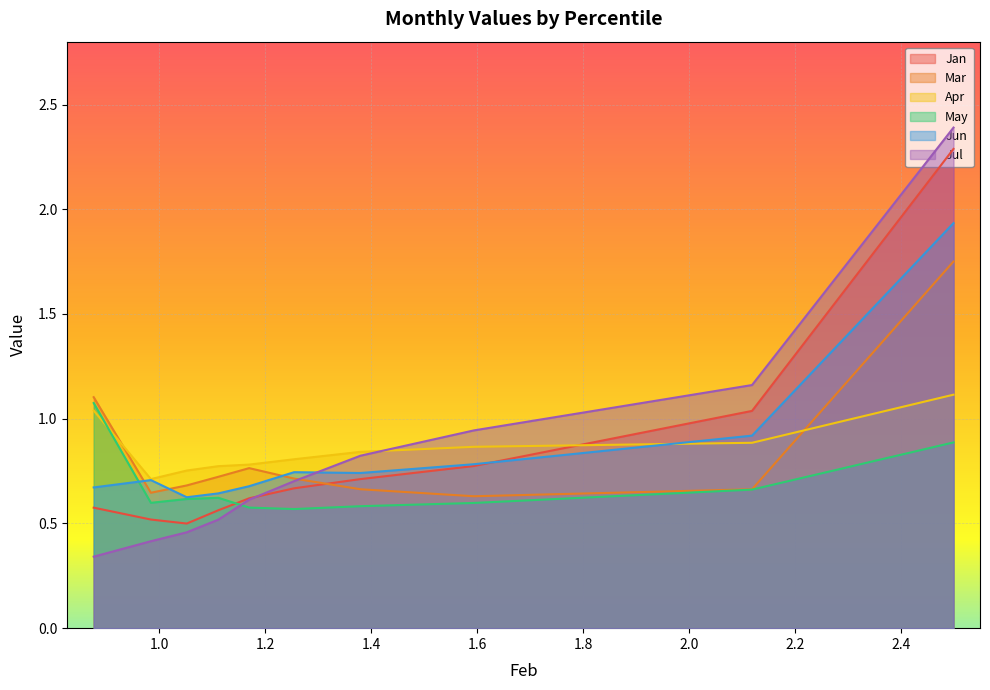

List the series in order of their peak value, lowest first.

May, Apr, Mar, Jun, Jan, Jul